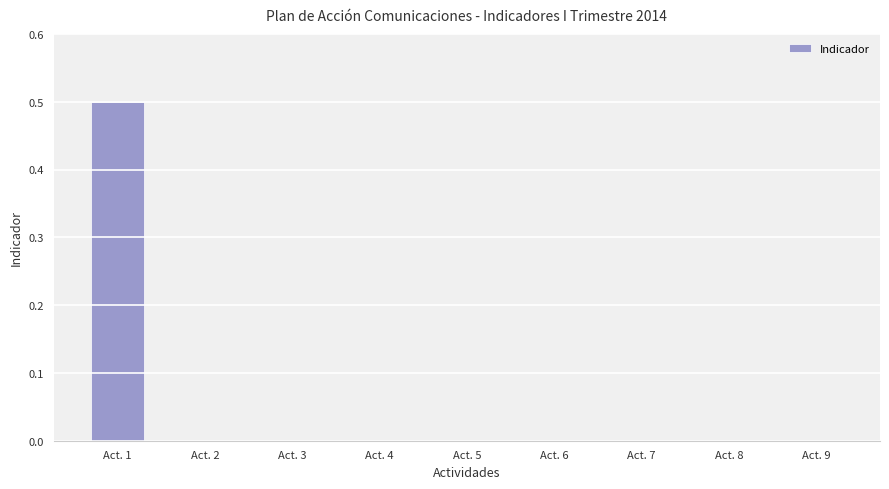

What is the average value?

0.1